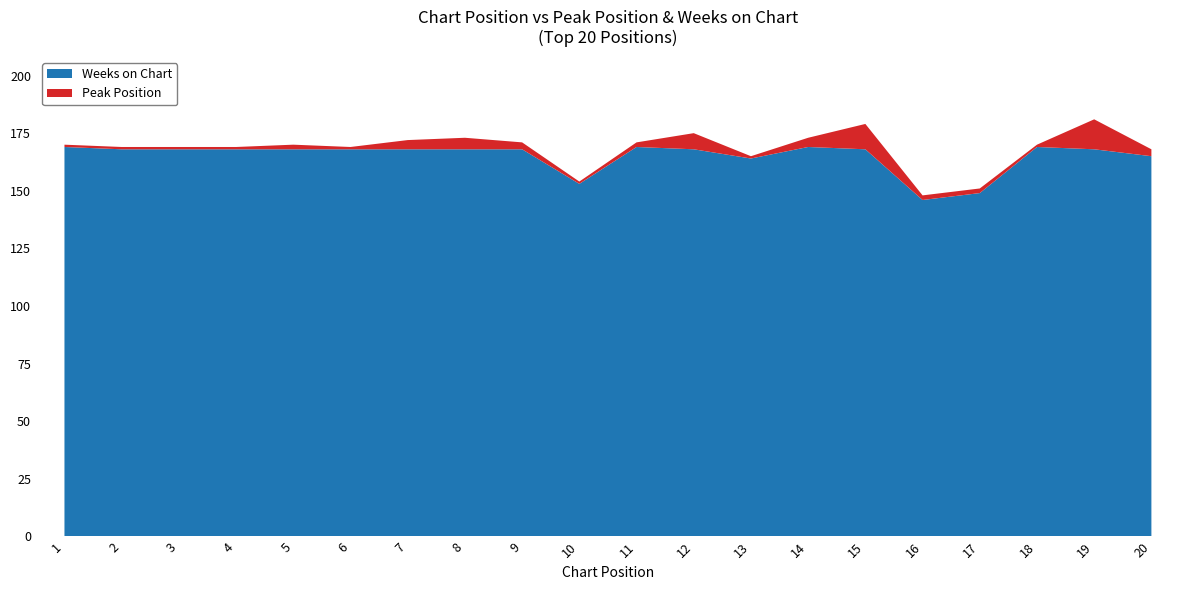

Reading right to left, list all the values displayed in this chart.

Peak Position: 20=3	19=13	18=1	17=2	16=2	15=11	14=4	13=1	12=7	11=2	10=1	9=3	8=5	7=4	6=1	5=2	4=1	3=1	2=1	1=1
Weeks on Chart: 20=165	19=168	18=169	17=149	16=146	15=168	14=169	13=164	12=168	11=169	10=153	9=168	8=168	7=168	6=168	5=168	4=168	3=168	2=168	1=169